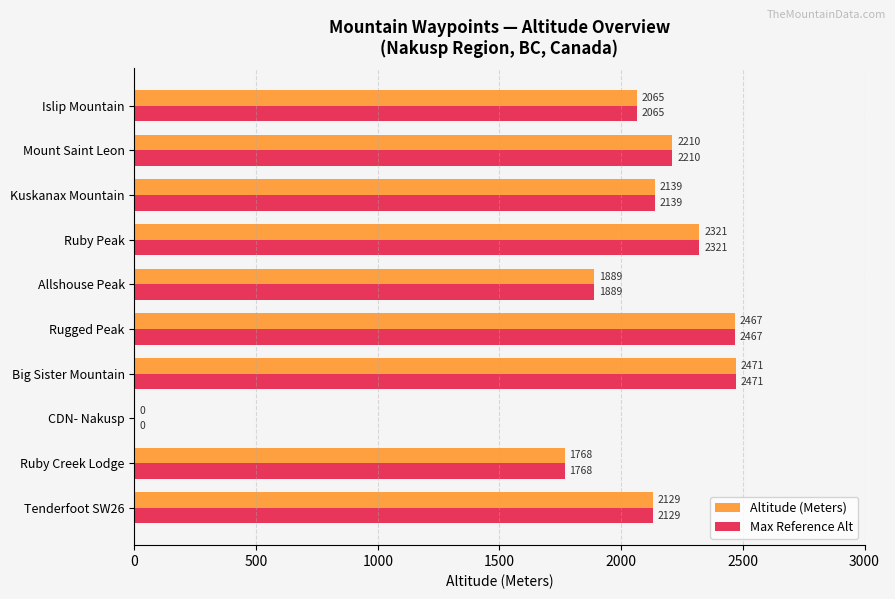

What is the average value of the Altitude (Meters) series?

1946